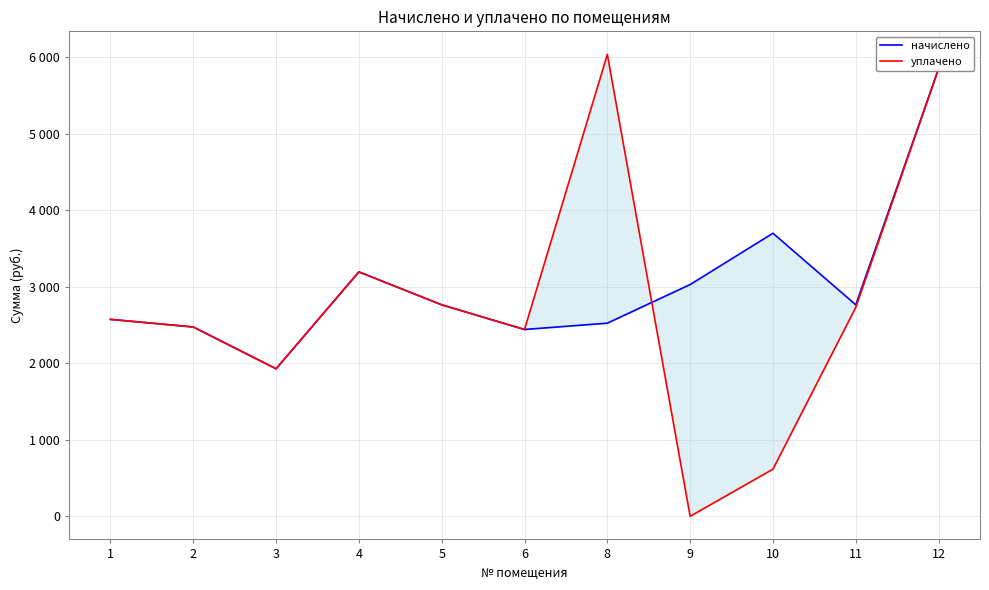

How many interior local valleys does the уплачено series have?

3